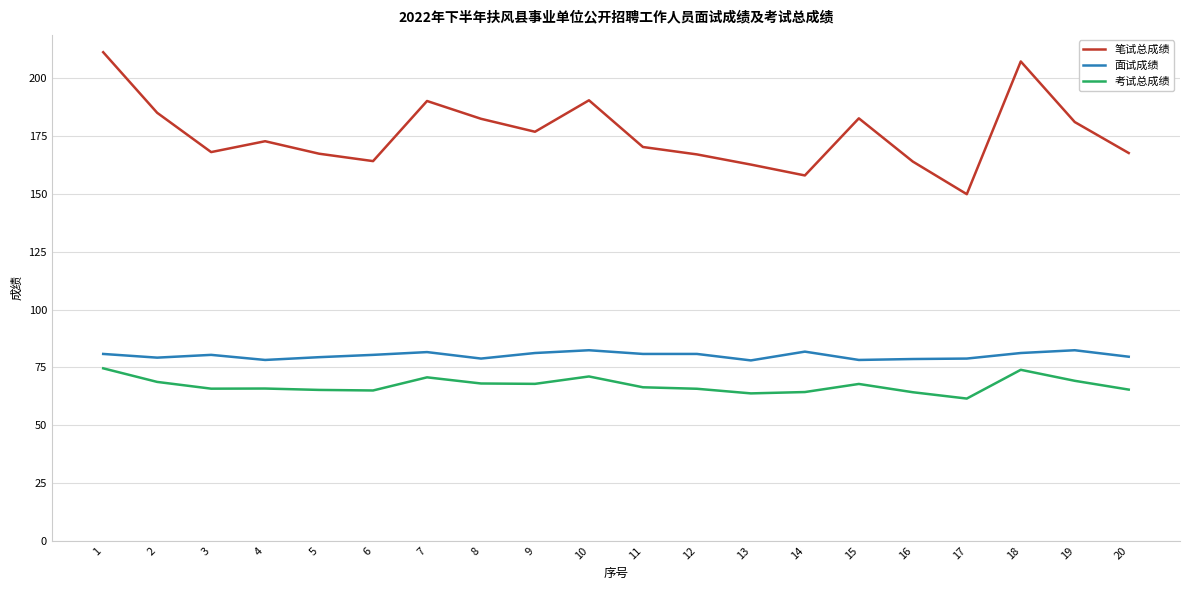

How many lines are shown in the chart?

3